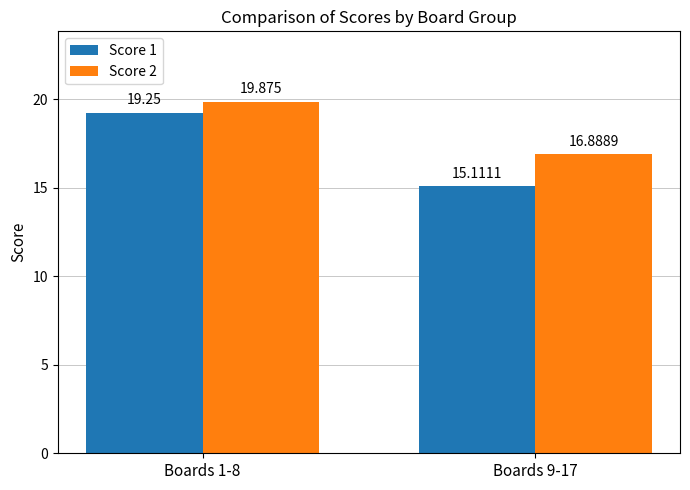

What is the lowest value of the Score 2 series?

16.9